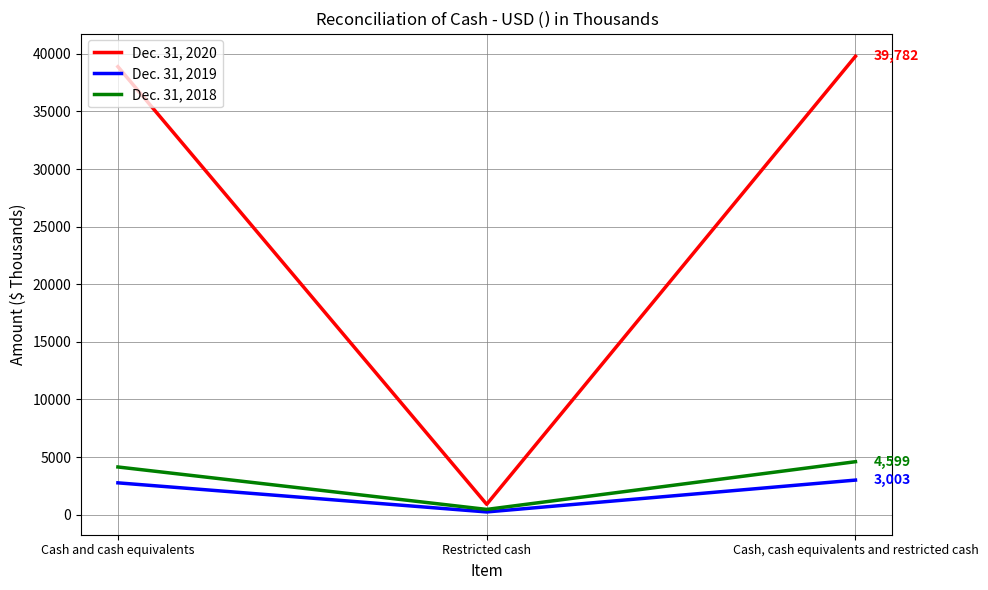

At how many categories does at least one series exceed 15449?

2